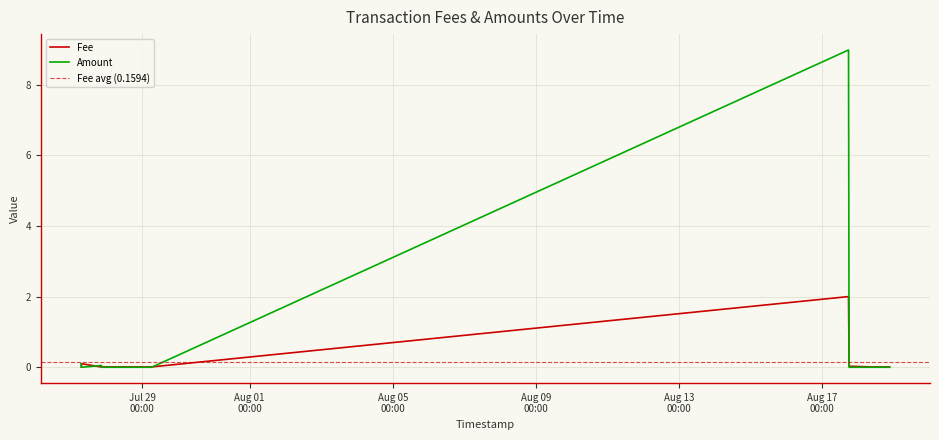

Between which two adjacent categories do Fee and Amount first intersect?

2019-08-17 18:11:59 and 2019-08-17 17:48:36